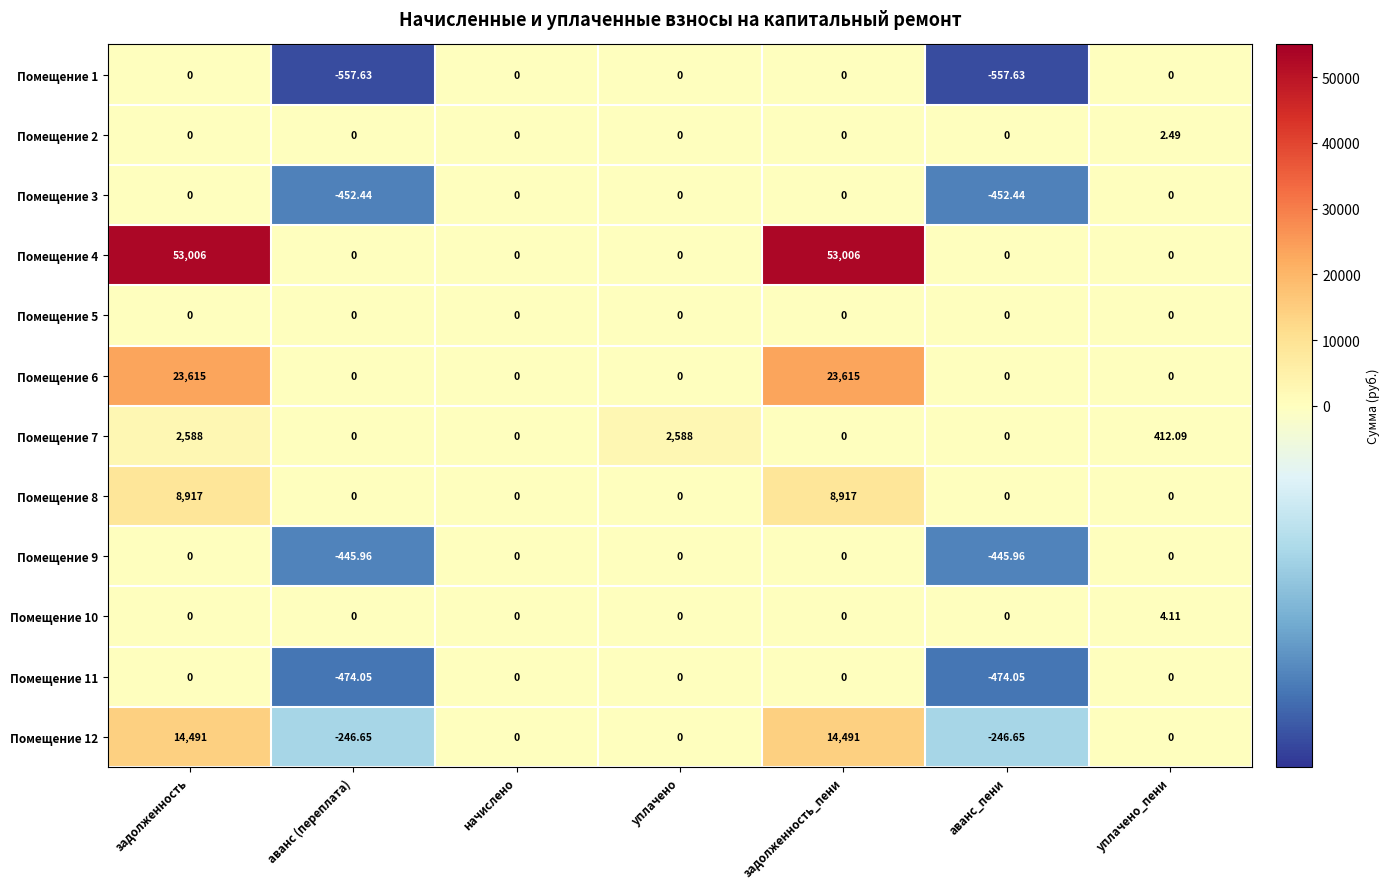

Which series changed the most between задолженность_пени and аванс_пени?

Помещение 4